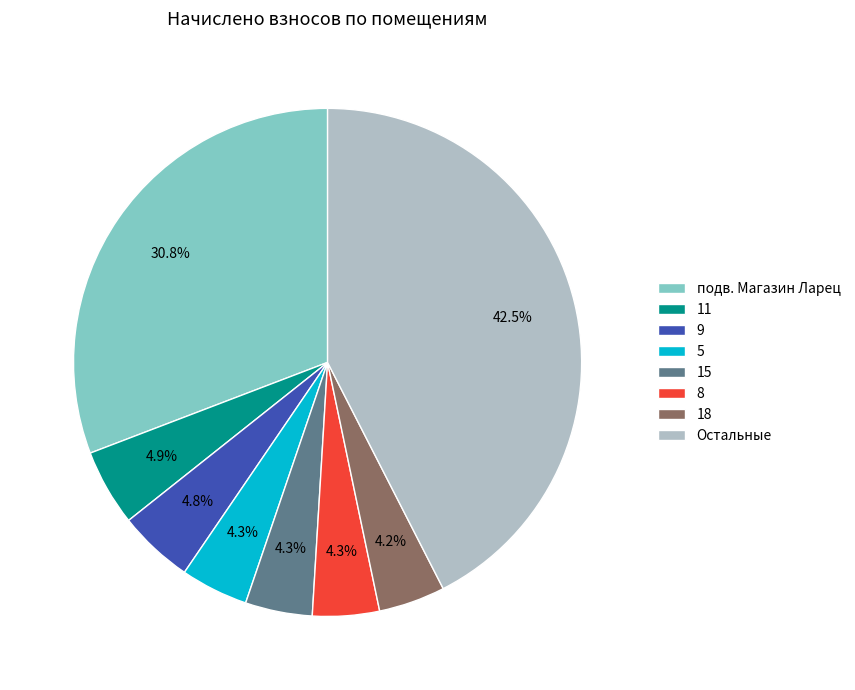

What portion of the pie excludes 15?

95.7%